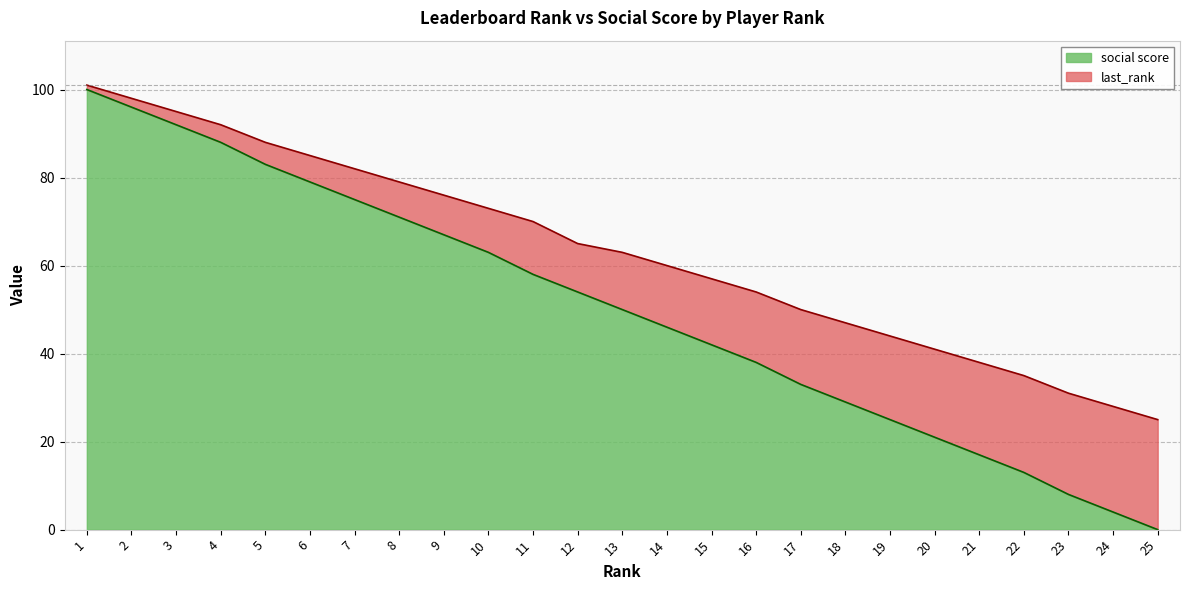

What is the total value across all series at 20?

41